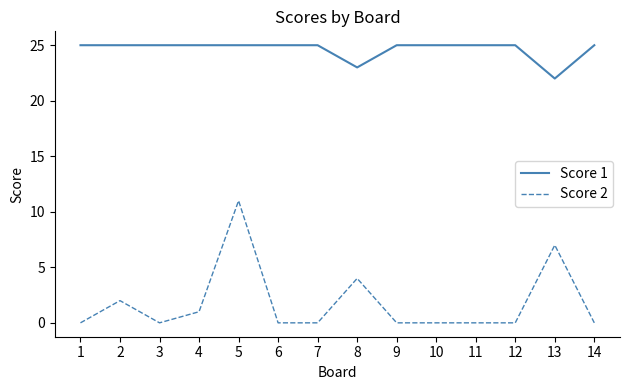

True or false: Score 2 has a value of 1 at 8.

False